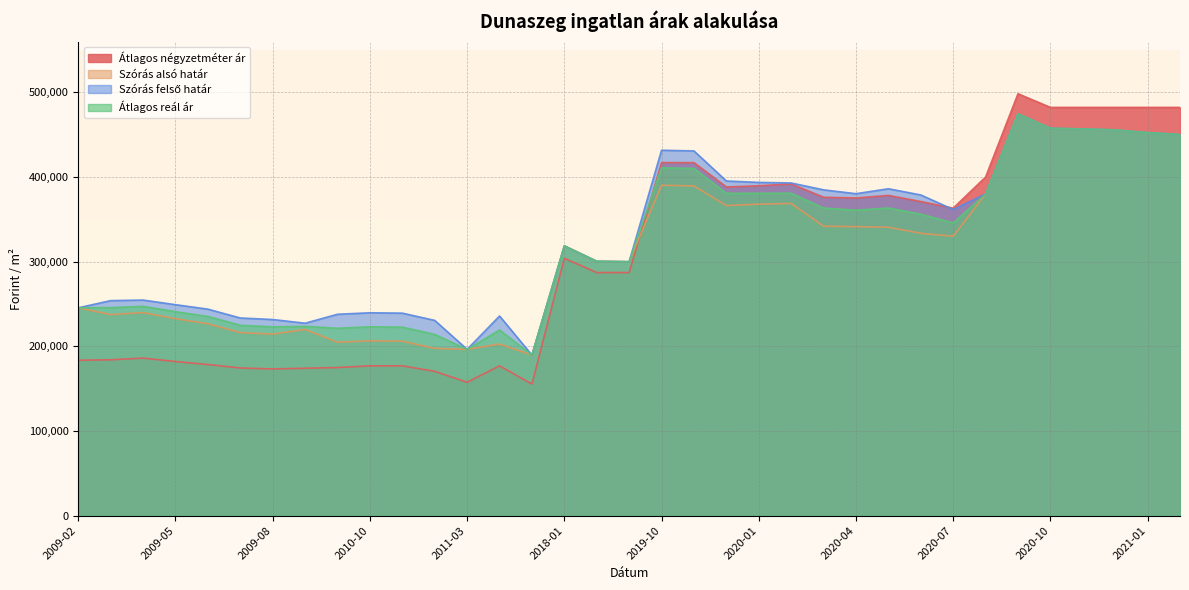

The Szórás alsó határ series shows 543302 at 2020-08. True or false?

False